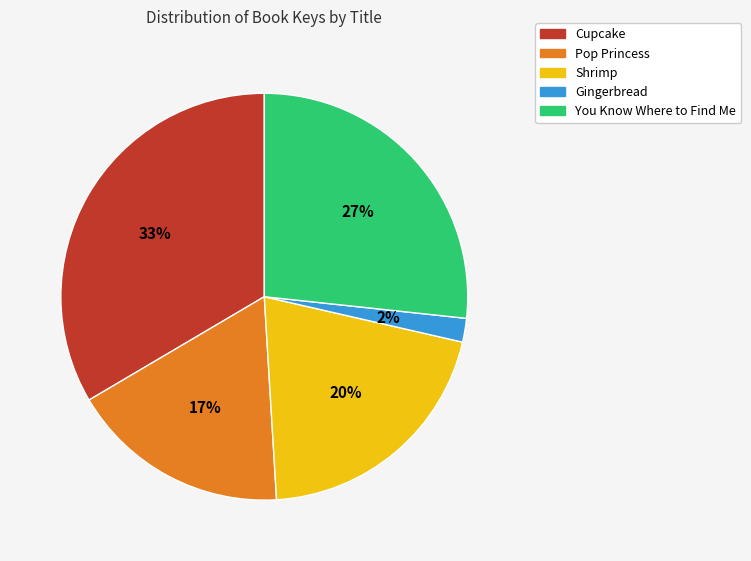

What is the largest slice in the pie chart?

Cupcake